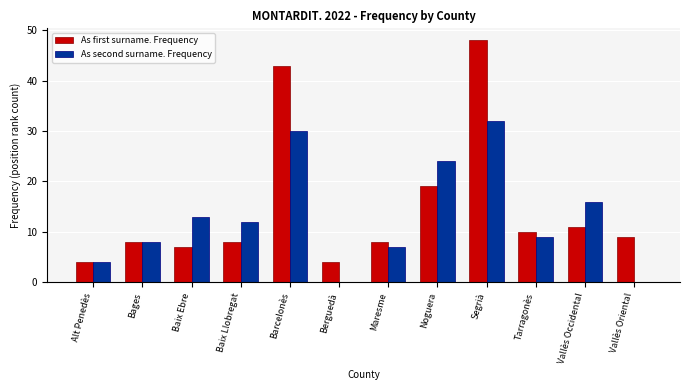

Reading left to right, list all the values displayed in this chart.

As first surname. Frequency: Alt Penedès=4	Bages=8	Baix Ebre=7	Baix Llobregat=8	Barcelonès=43	Berguedà=4	Maresme=8	Noguera=19	Segrià=48	Tarragonès=10	Vallès Occidental=11	Vallès Oriental=9
As second surname. Frequency: Alt Penedès=4	Bages=8	Baix Ebre=13	Baix Llobregat=12	Barcelonès=30	Berguedà=0	Maresme=7	Noguera=24	Segrià=32	Tarragonès=9	Vallès Occidental=16	Vallès Oriental=0